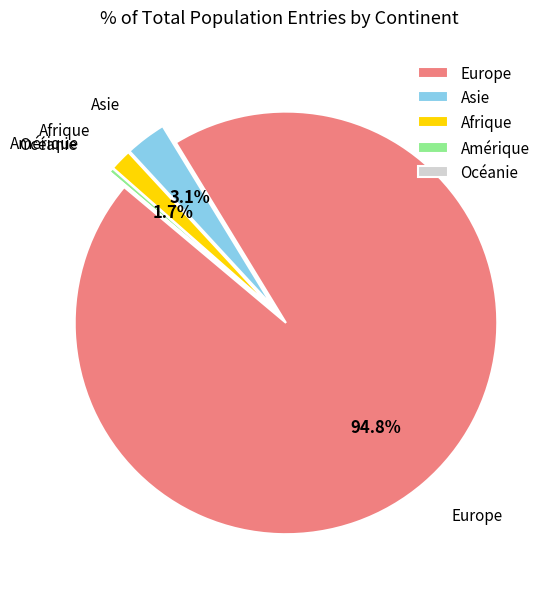

To the nearest percent, what portion does Europe represent?

95%